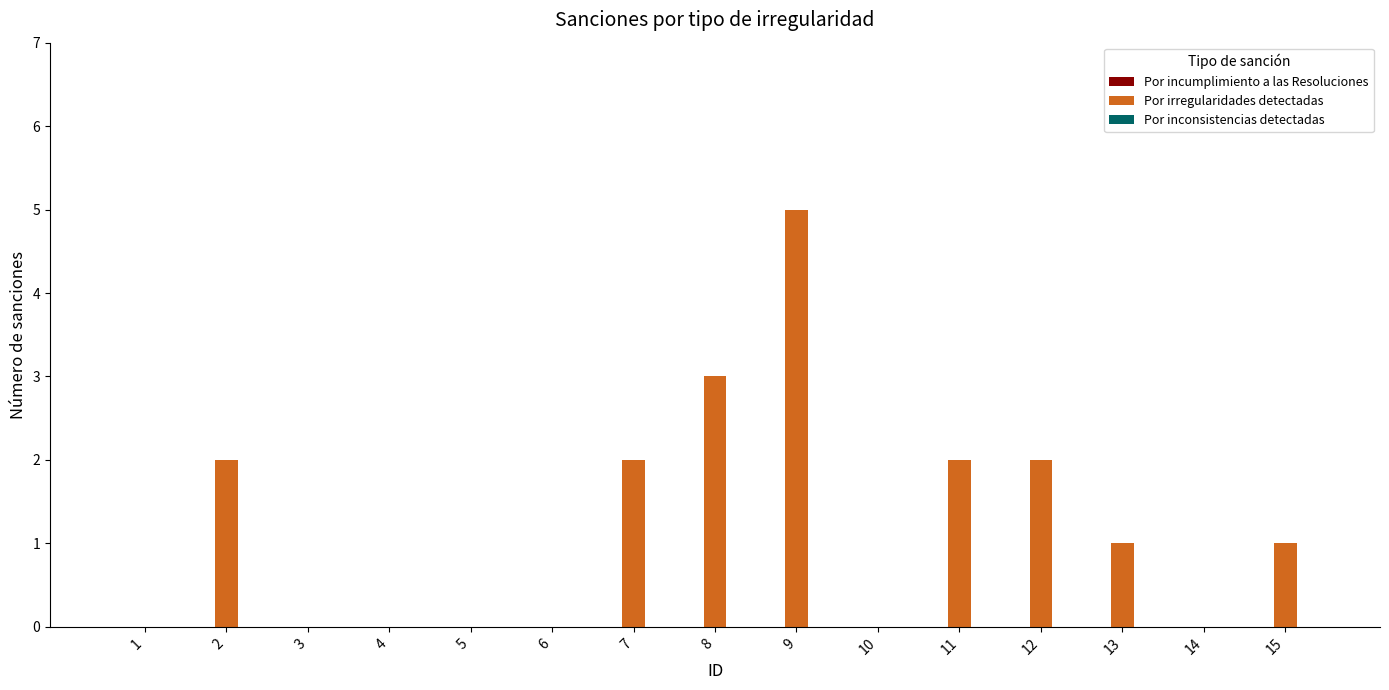

What is the greatest value displayed?

5